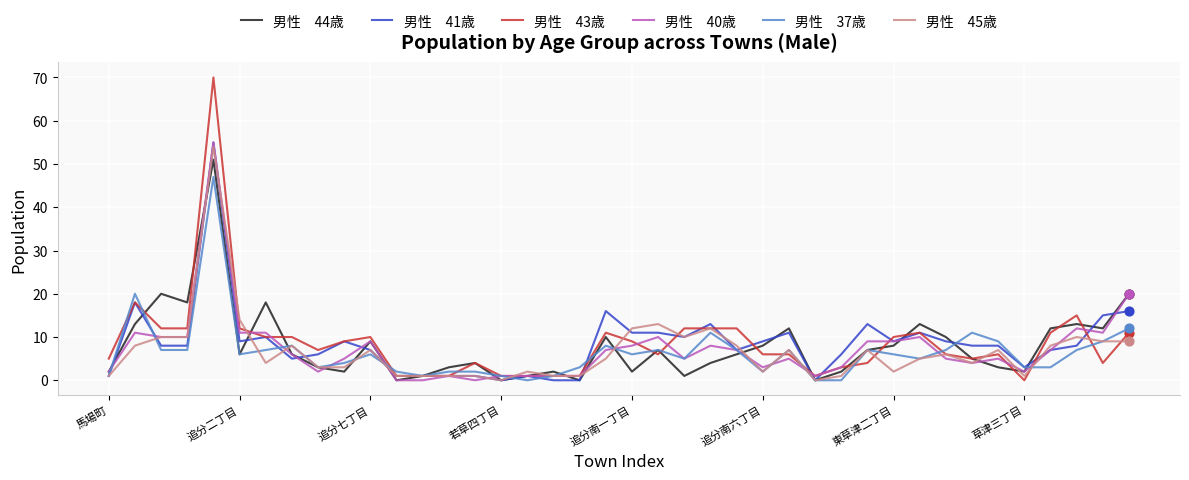

What is the total value across all series at 東草津二丁目?

44